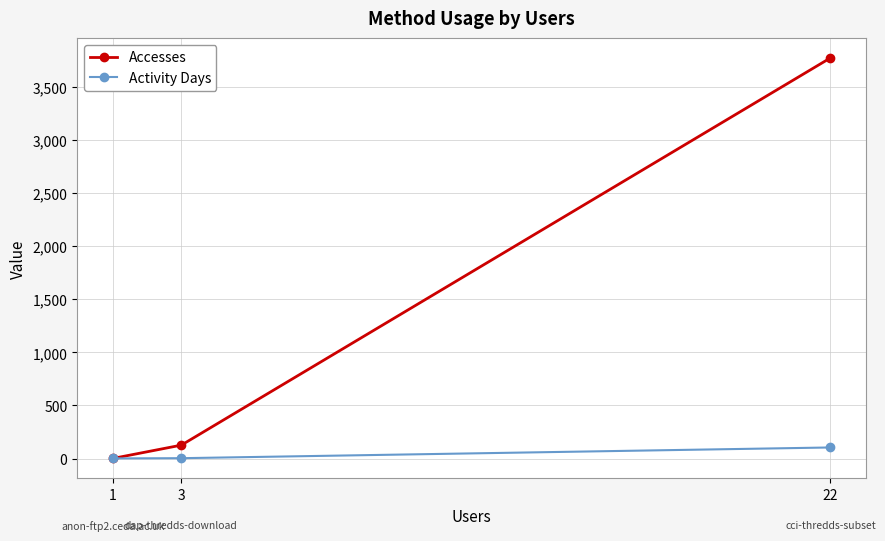

Rank the categories by Accesses value from highest to lowest.

22, 3, 1